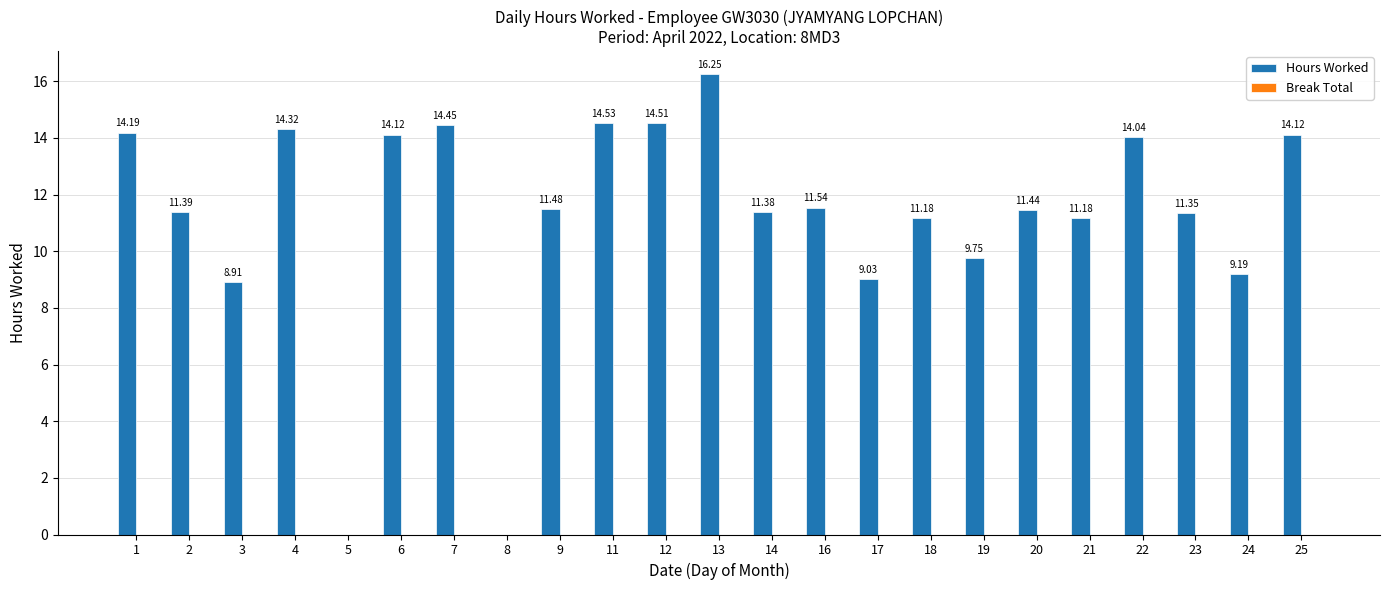

What is the ratio of the value at 22 to the value at 3?

1.6